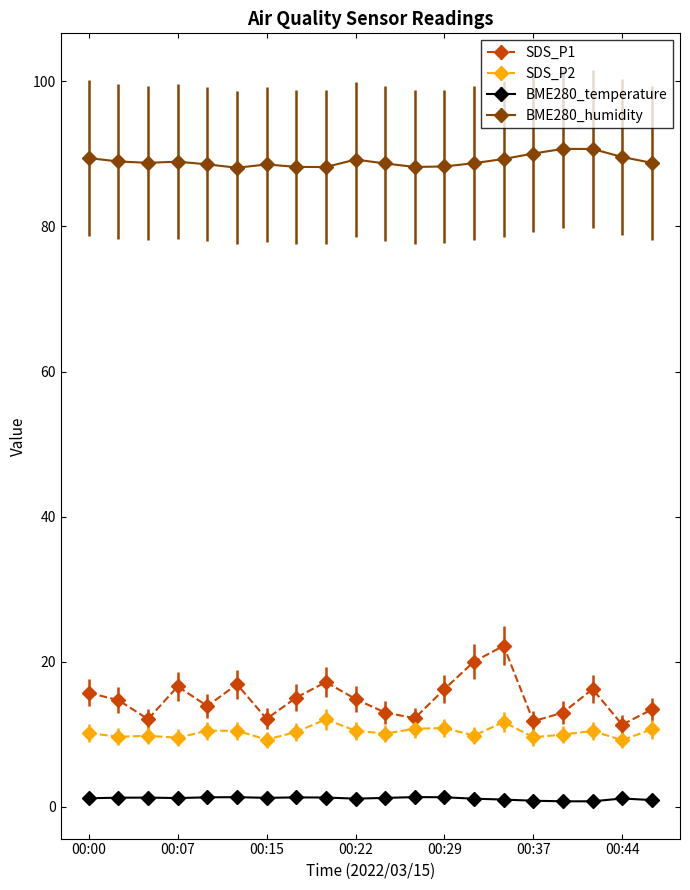

What is the difference between the second highest and second lowest values in the SDS_P2 series?

2.4